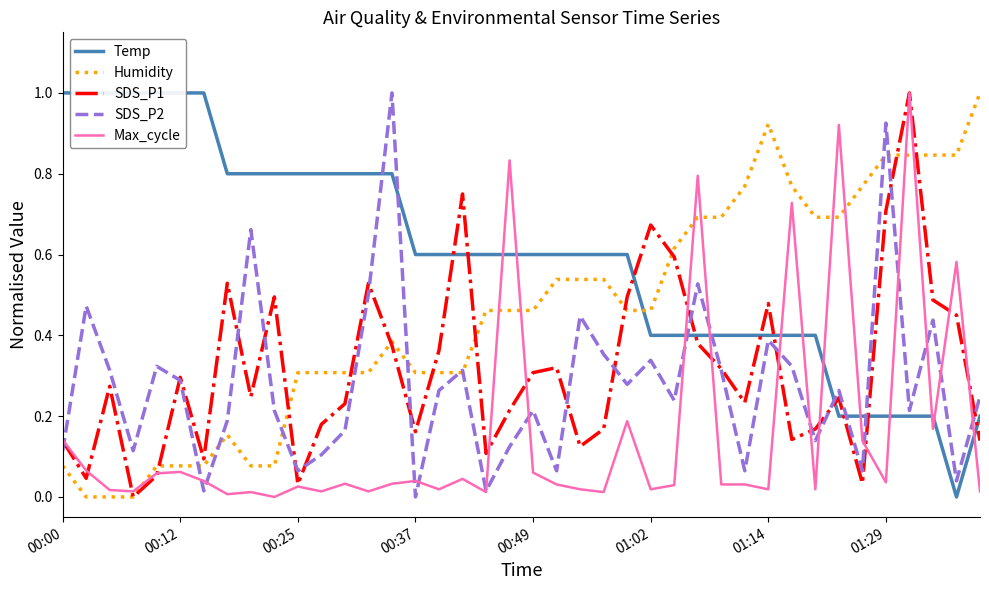

What are all the series names shown in the legend?

Temp, Humidity, SDS_P1, SDS_P2, Max_cycle